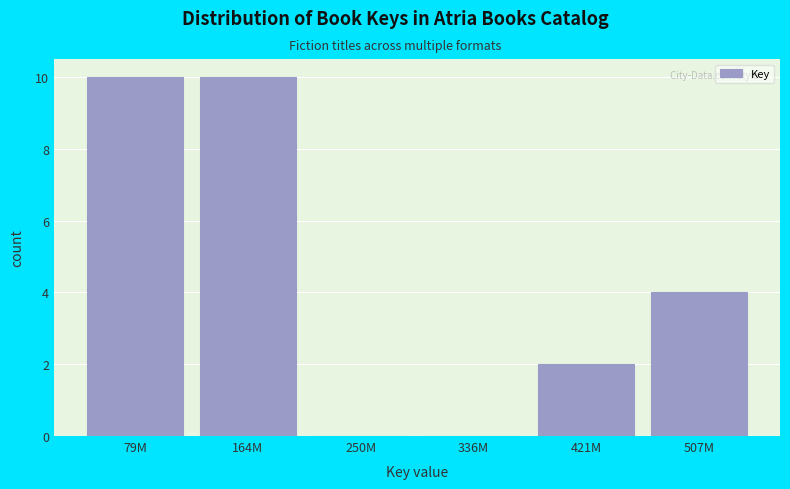

Reading right to left, what are all the values shown in this chart?

507M=4	421M=2	336M=0	250M=0	164M=10	79M=10